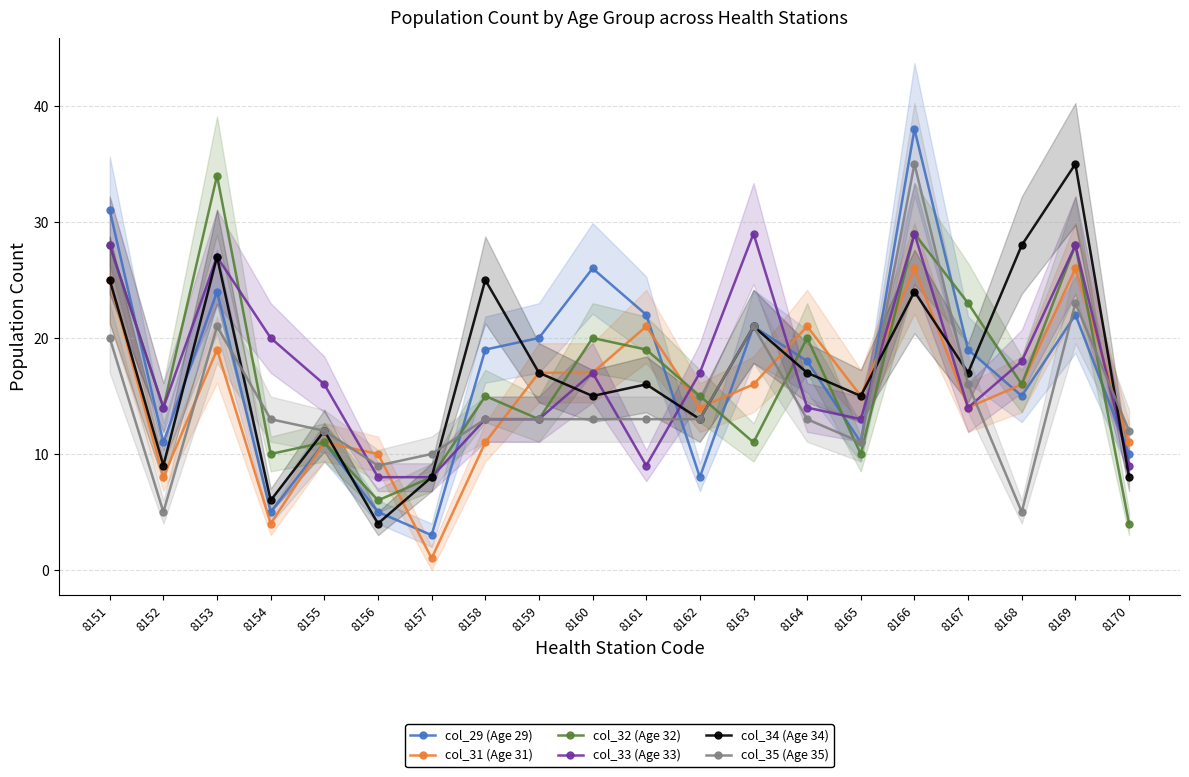

What is the highest value of the col_31 (Age 31) series?

26